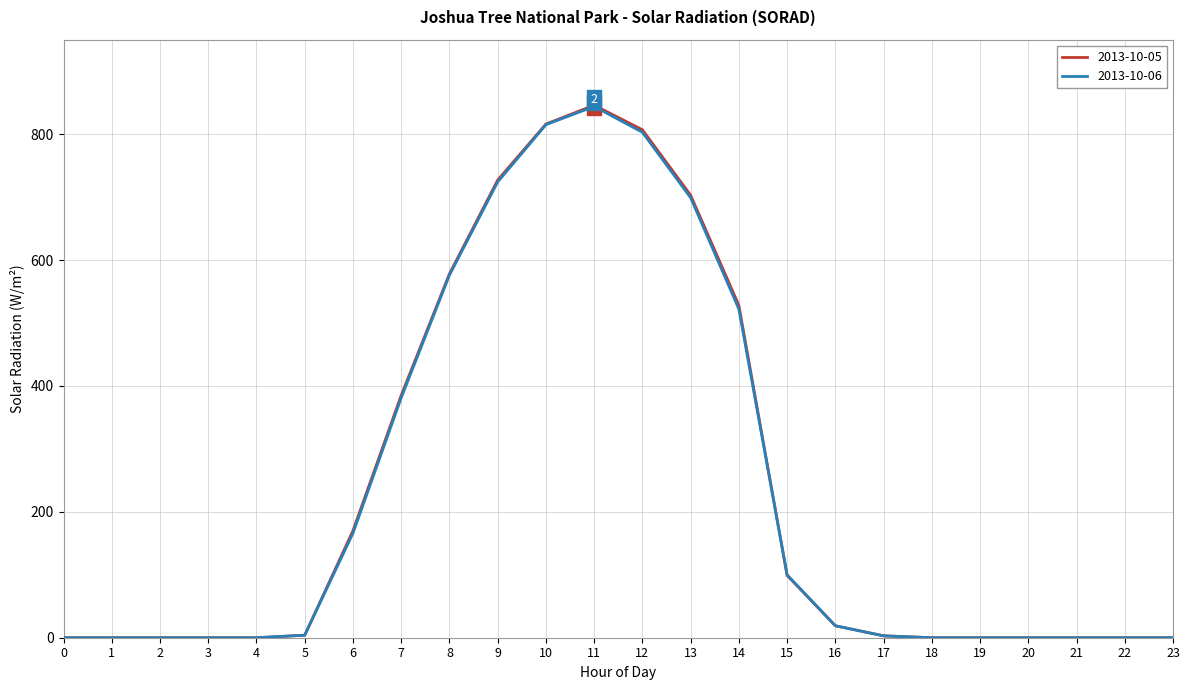

Which series has the widest spread of values?

2013-10-05